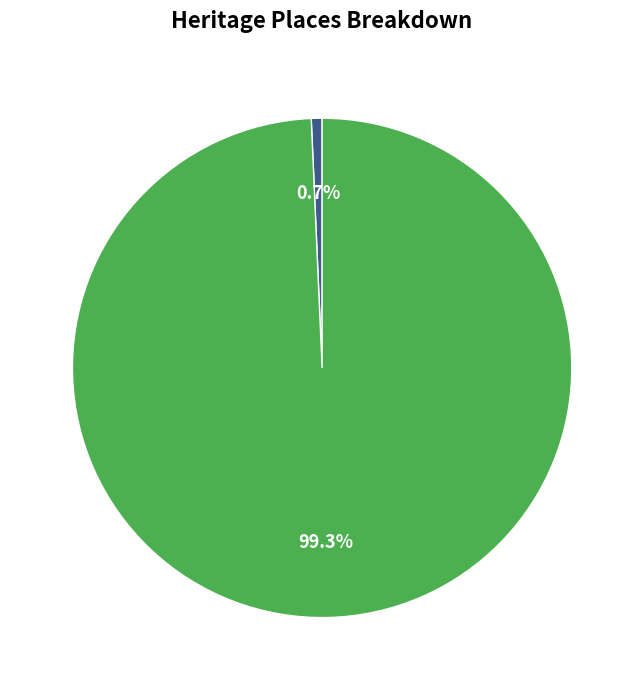

What percentage is the MURTOA WATER TOWER slice, to the nearest percent?

1%